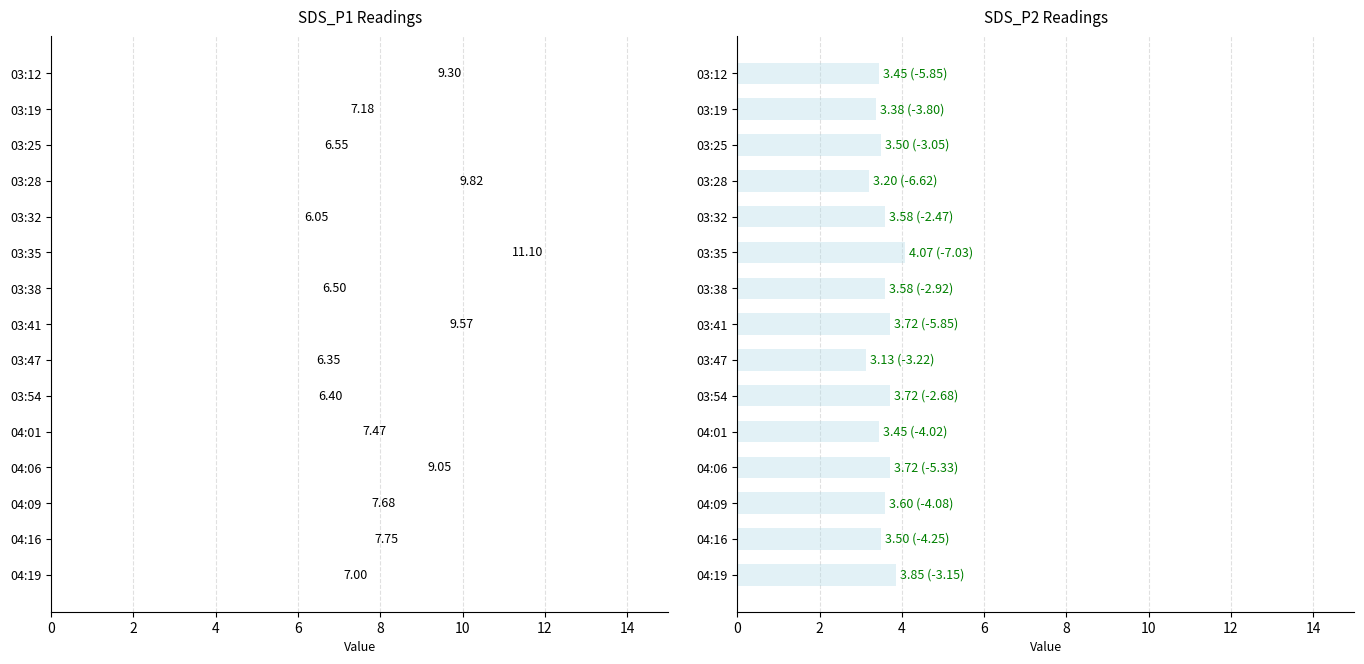

What is the sum of the values at 04:06 and 04:16?

7.2